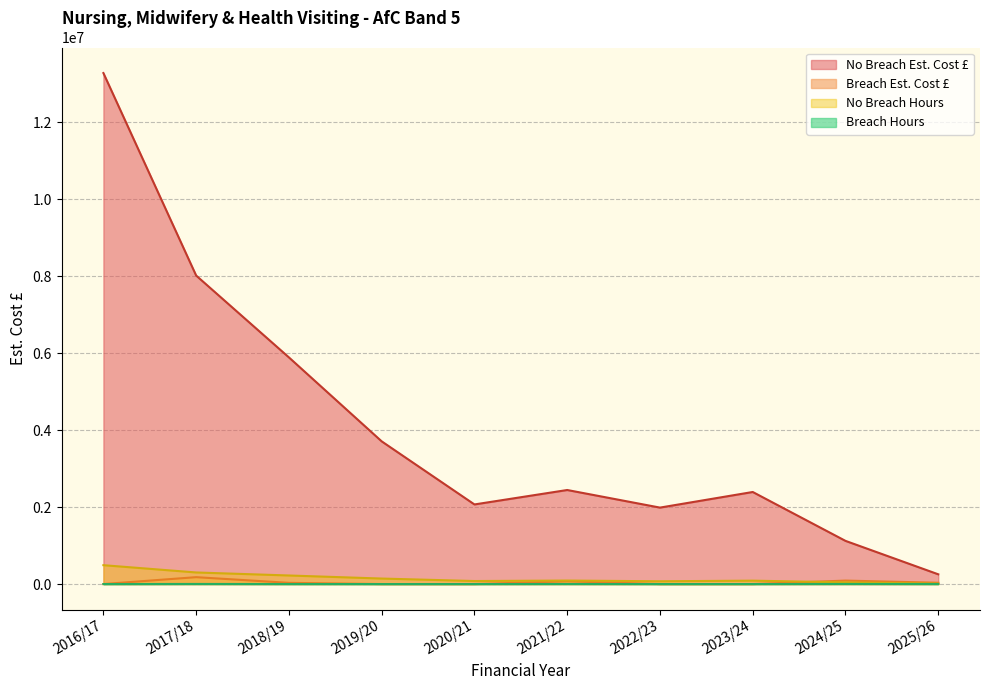

Which has a higher value, 2025/26 or 2017/18?

2017/18